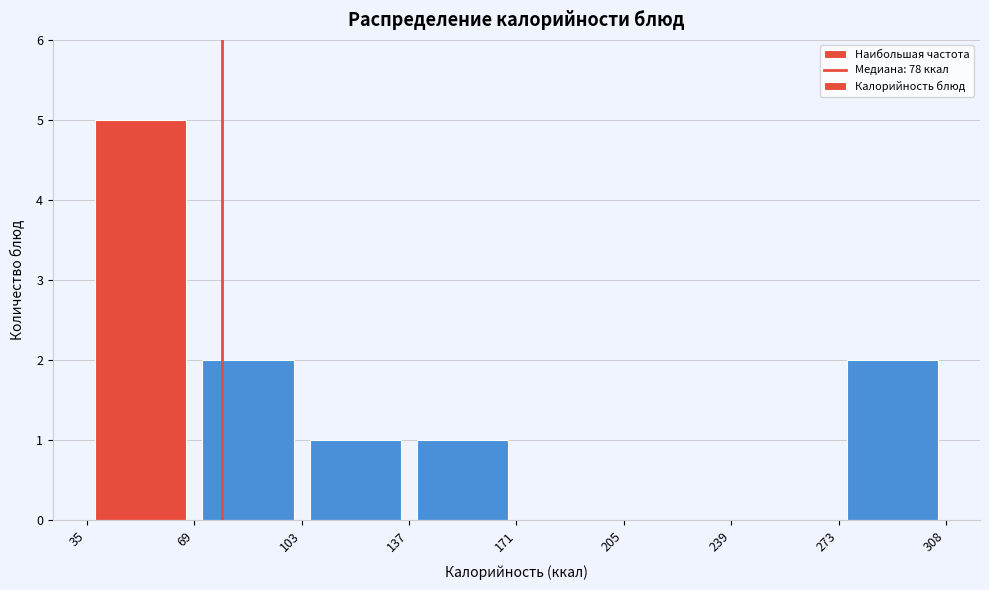

Which range on the x-axis has the tallest bar?

35 to 69